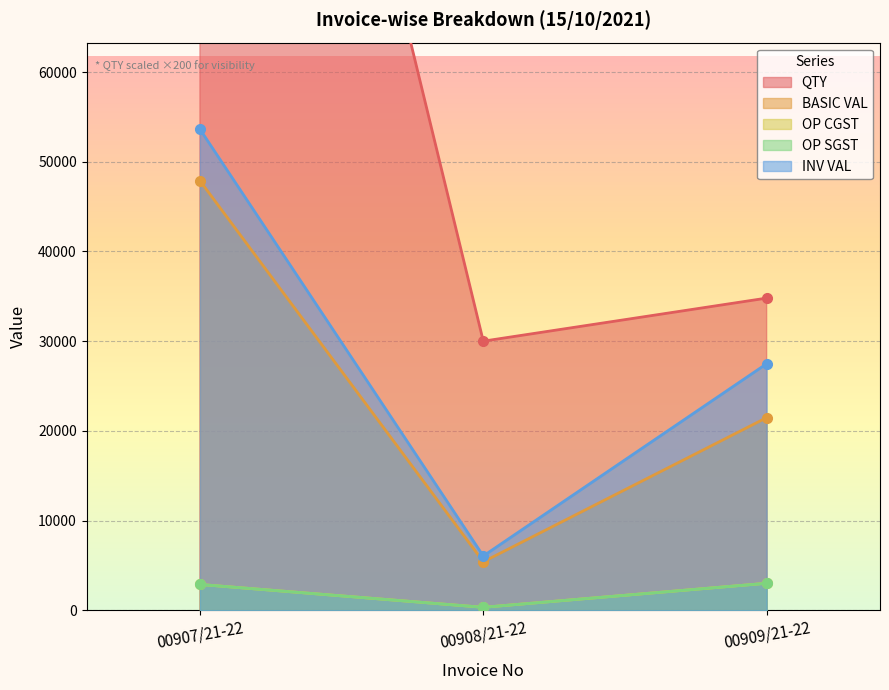

Reading left to right, extract all data points from this chart.

QTY: 00907/21-22=160000.0	00908/21-22=30000.0	00909/21-22=34800.0
BASIC VAL: 00907/21-22=47888.0	00908/21-22=5400.0	00909/21-22=21471.6
OP CGST: 00907/21-22=2873.3	00908/21-22=324.0	00909/21-22=3006.0
OP SGST: 00907/21-22=2873.3	00908/21-22=324.0	00909/21-22=3006.0
INV VAL: 00907/21-22=53634.6	00908/21-22=6048.0	00909/21-22=27483.6